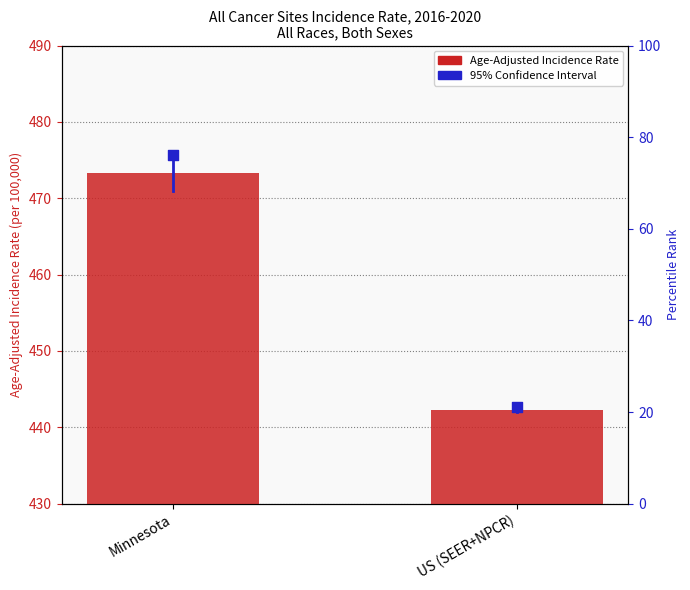

Is the value of Age-Adjusted Incidence Rate at Minnesota greater than the value of Upper 95% CI at Minnesota?

No